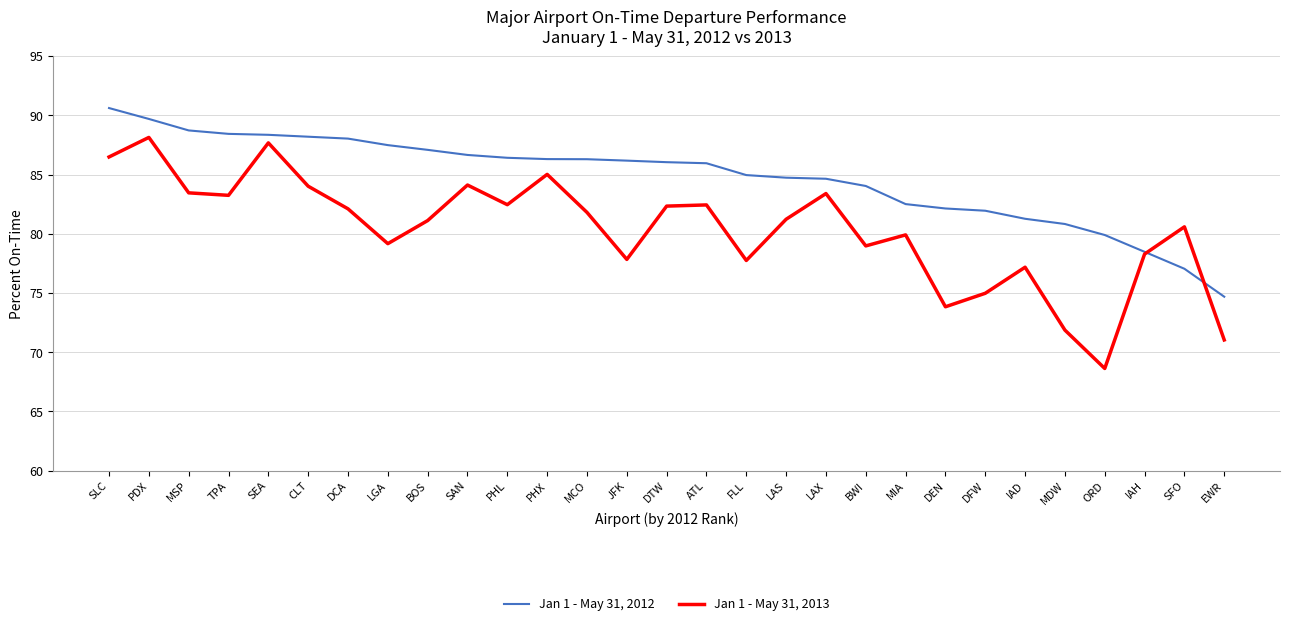

What is the total value across all series at SLC?

177.1